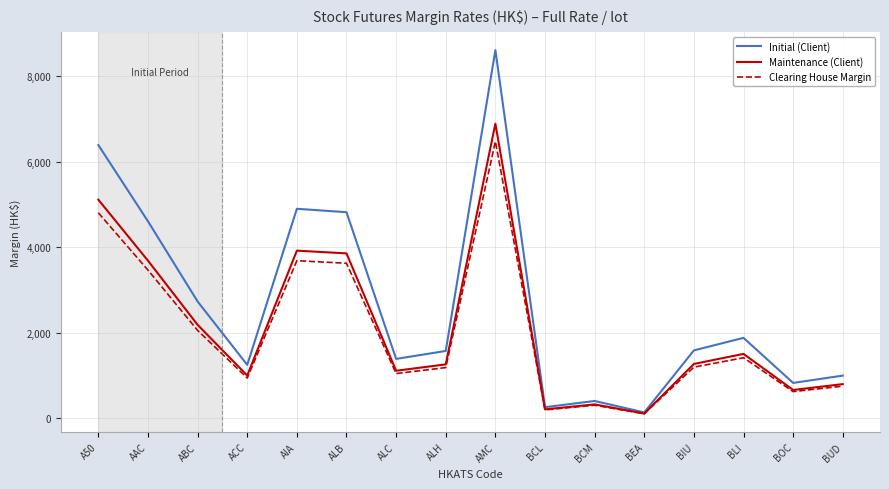

What position from the left is AMC?

9